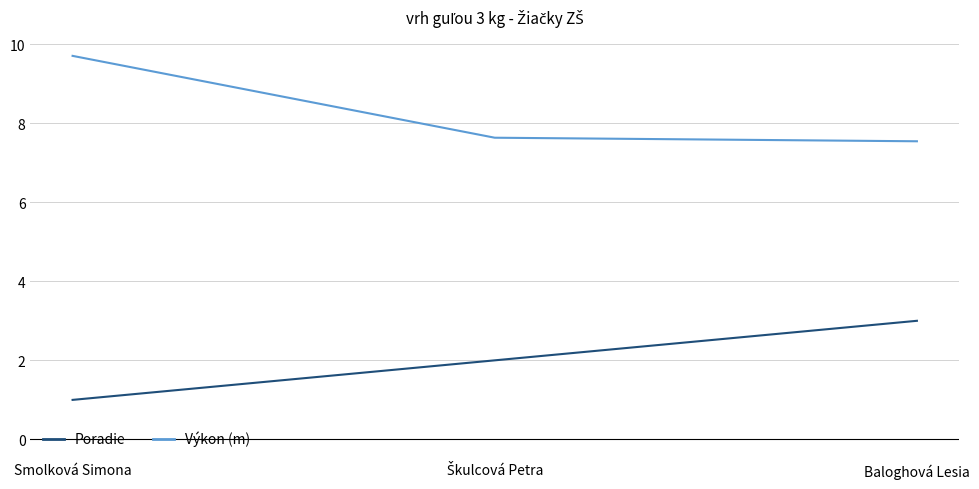

What are all the series names shown in the legend?

Poradie, Výkon (m)